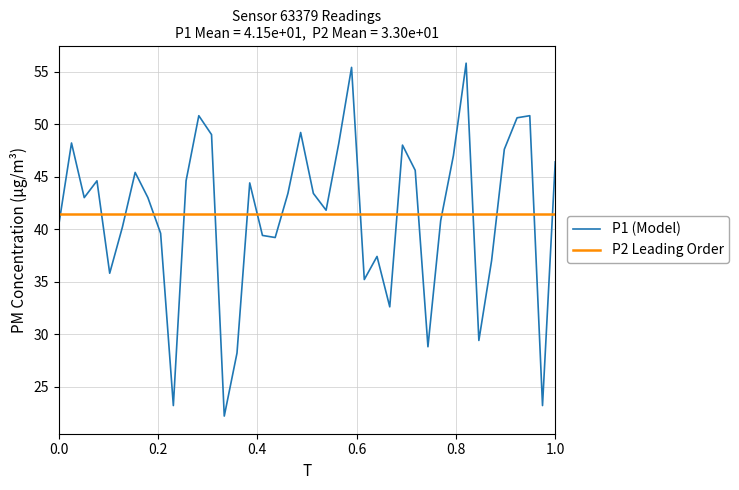

What is the greatest value displayed?

55.8